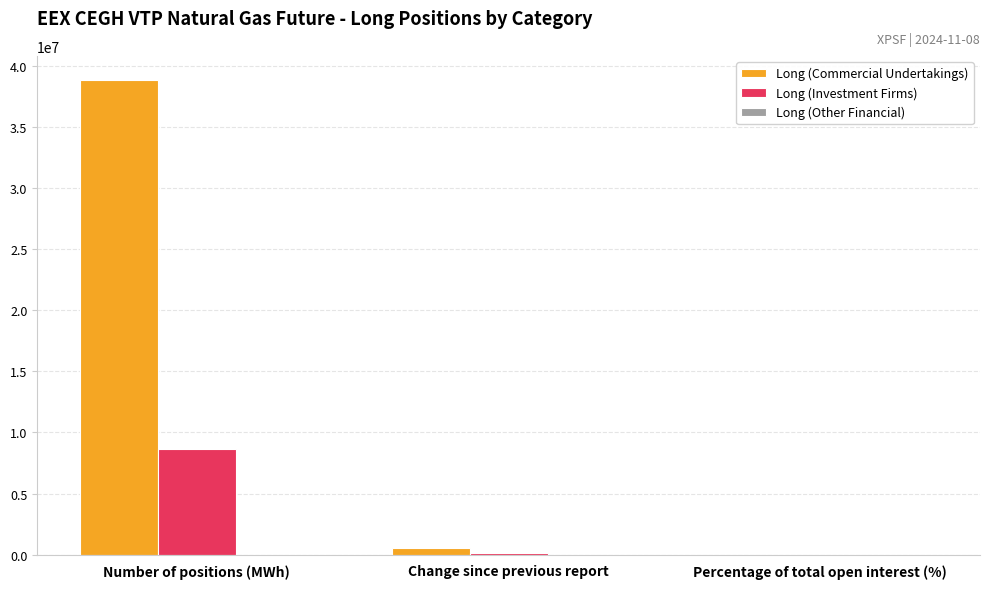

What is the highest value of the Long (Commercial Undertakings) series?

38875017.0